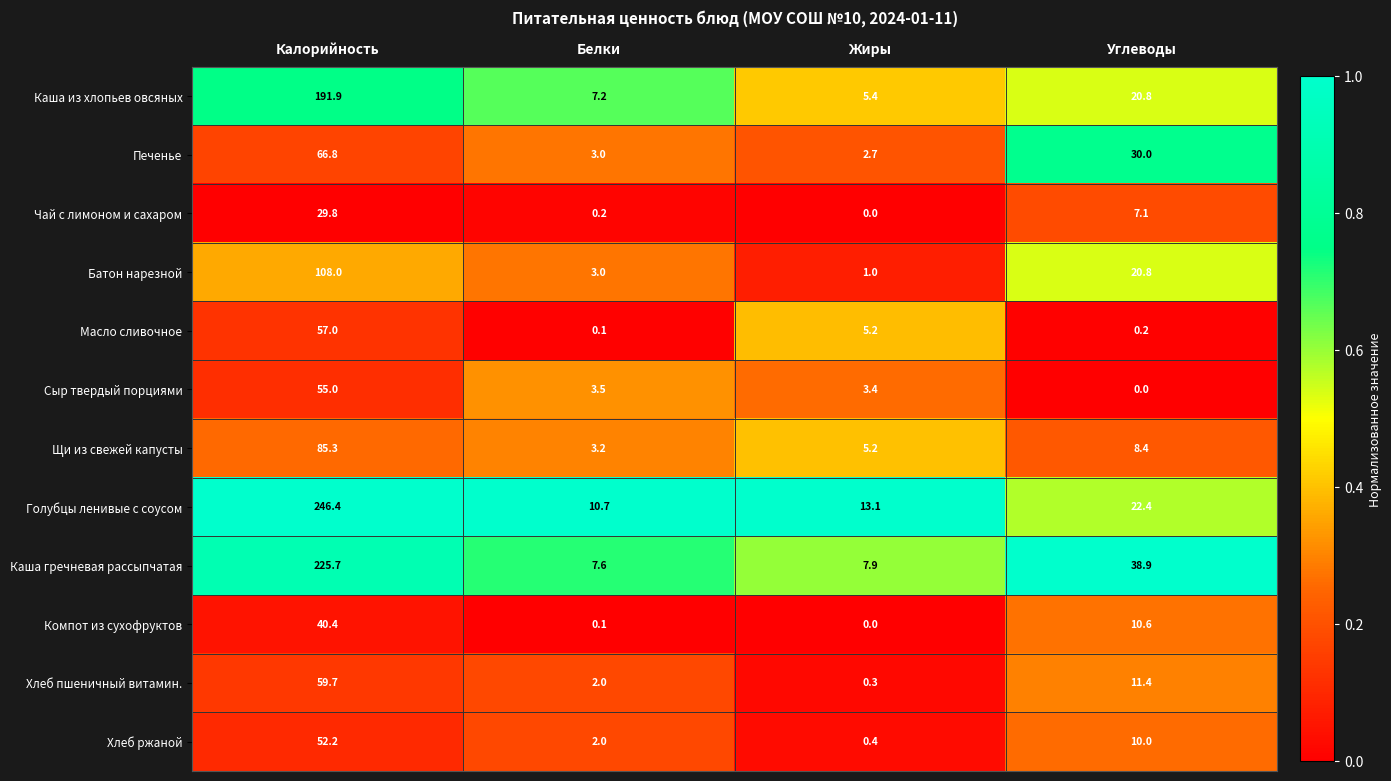

What is the difference between the highest and lowest values at Жиры?

13.1